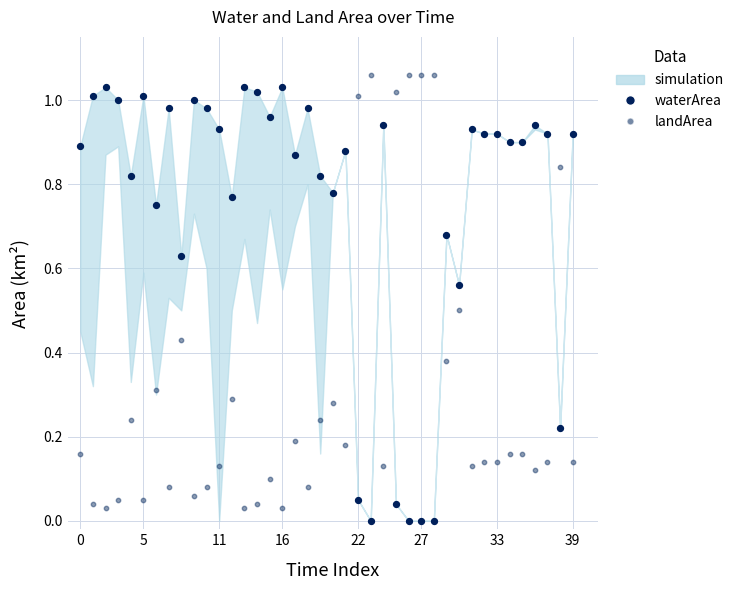

Which series reaches the minimum Y coordinate?

waterArea